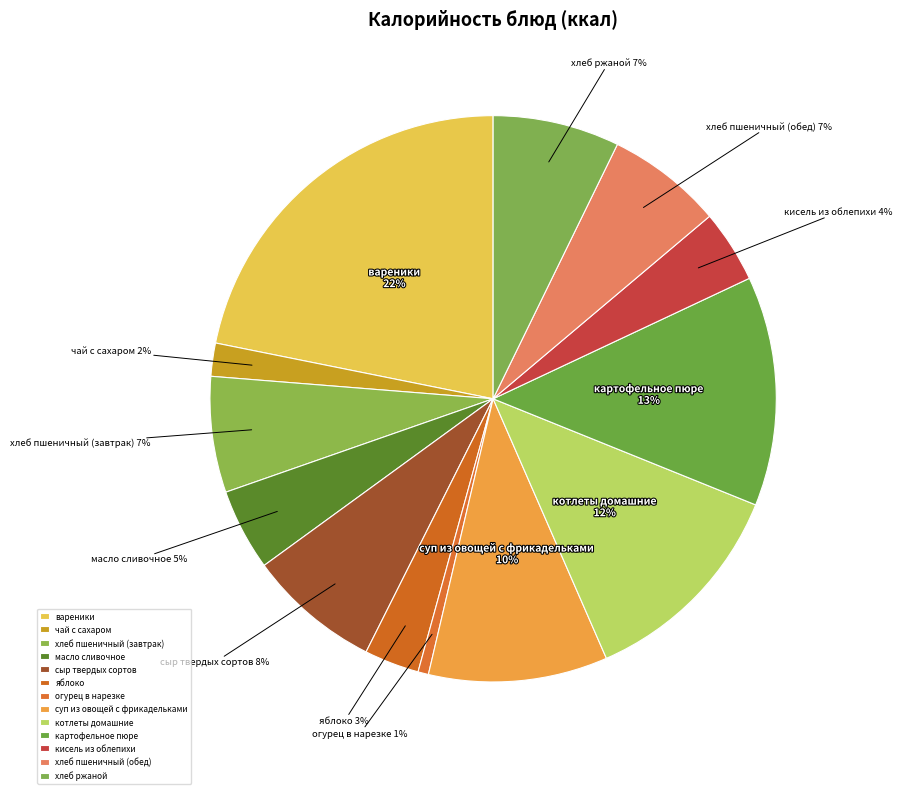

Do огурец в нарезке and хлеб пшеничный (обед) together represent more than half of the pie?

No